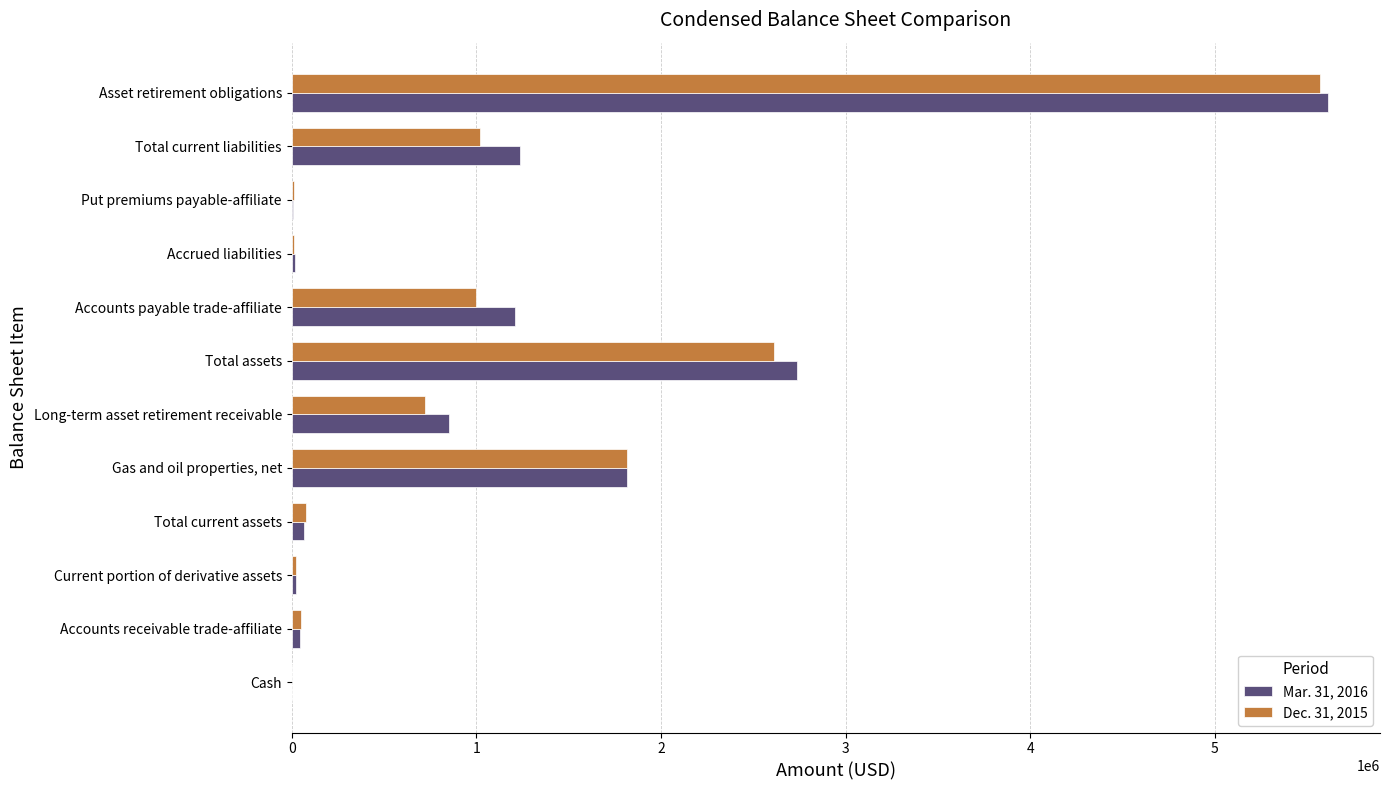

True or false: Dec. 31, 2015 has a value of 1019700 at Total current liabilities.

True